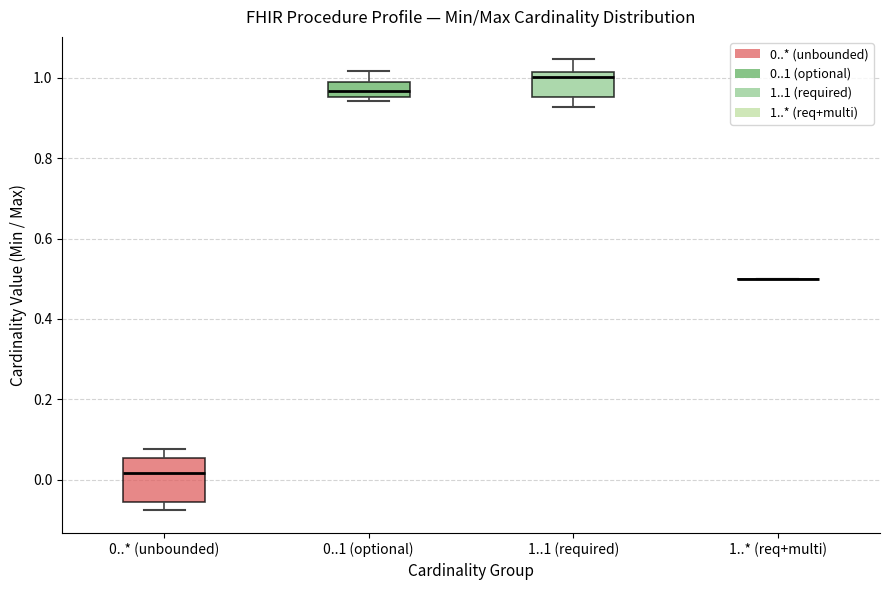

Reading left to right, transcribe this box plot: for each box, give where its median line is, the range the box spans, and where its two whiskers end, as read against the y-axis. The values are not printed on the chart, so give them approximately, as read against the axis.

0..* (unbounded): median 0.02, box -0.06 to 0.06, whiskers -0.08 to 0.08
0..1 (optional): median 0.96 (inside the box), box 0.96 to 1.00, whiskers 0.94 to 1.02
1..1 (required): median 1.00, box 0.96 to 1.02, whiskers 0.92 to 1.04
1..* (req+multi): box collapsed to a line at 0.50, whiskers 0.50 to 0.50